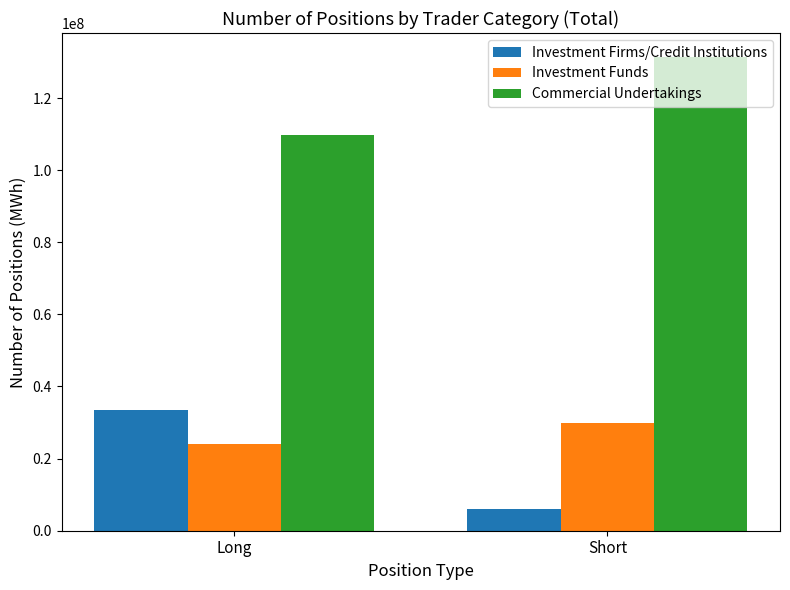

Is the value of Commercial Undertakings at Long greater than the value of Investment Firms/Credit Institutions at Short?

Yes